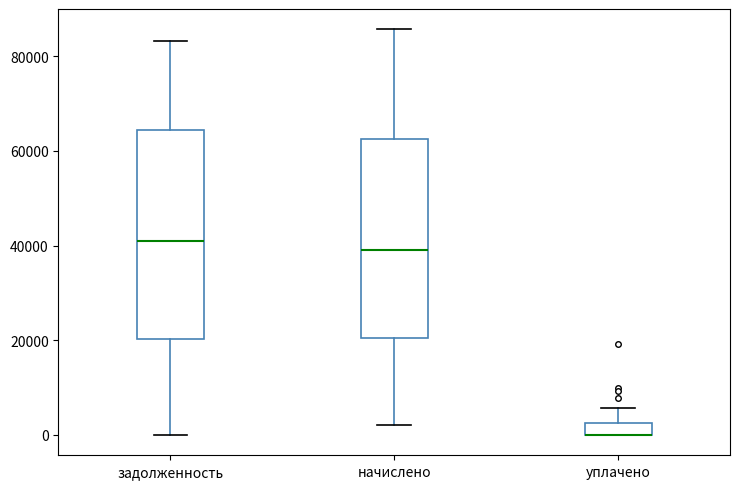

Which box is the tallest, from its lower edge to its upper edge?

задолженность